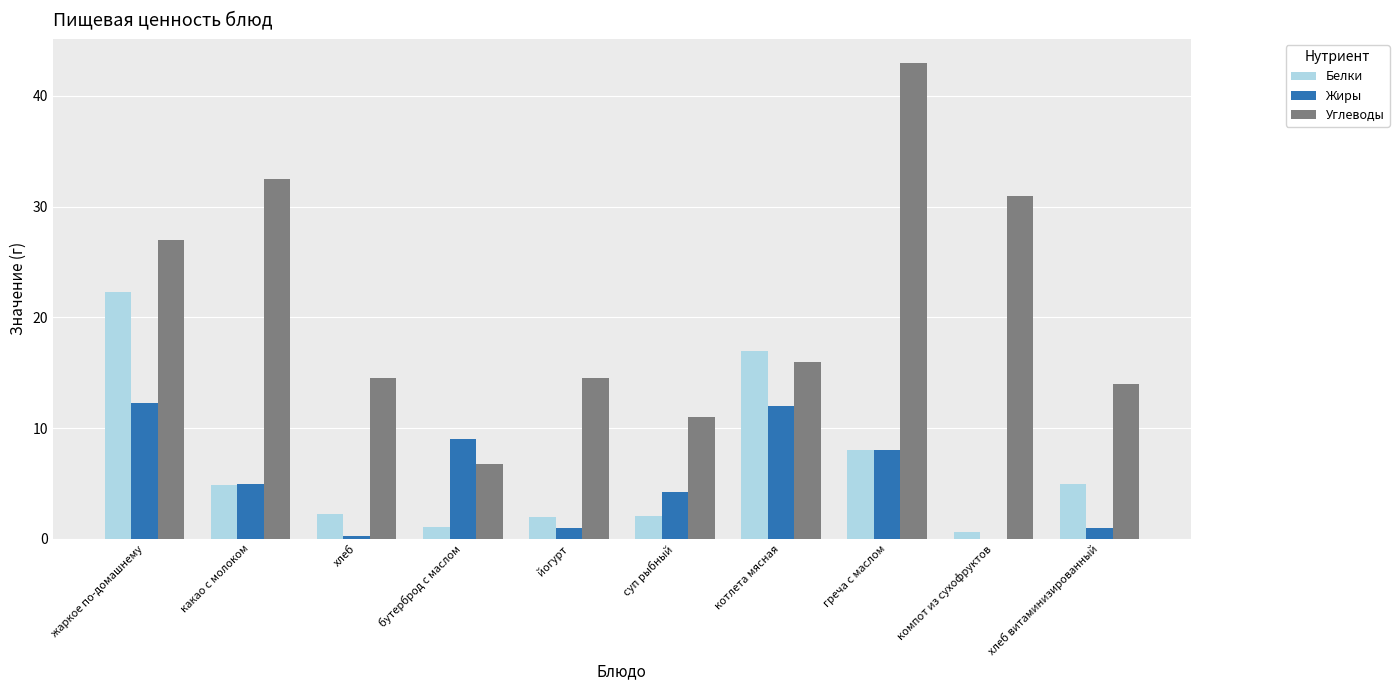

What is the difference between the Жиры values at какао с молоком and греча с маслом?

3.0